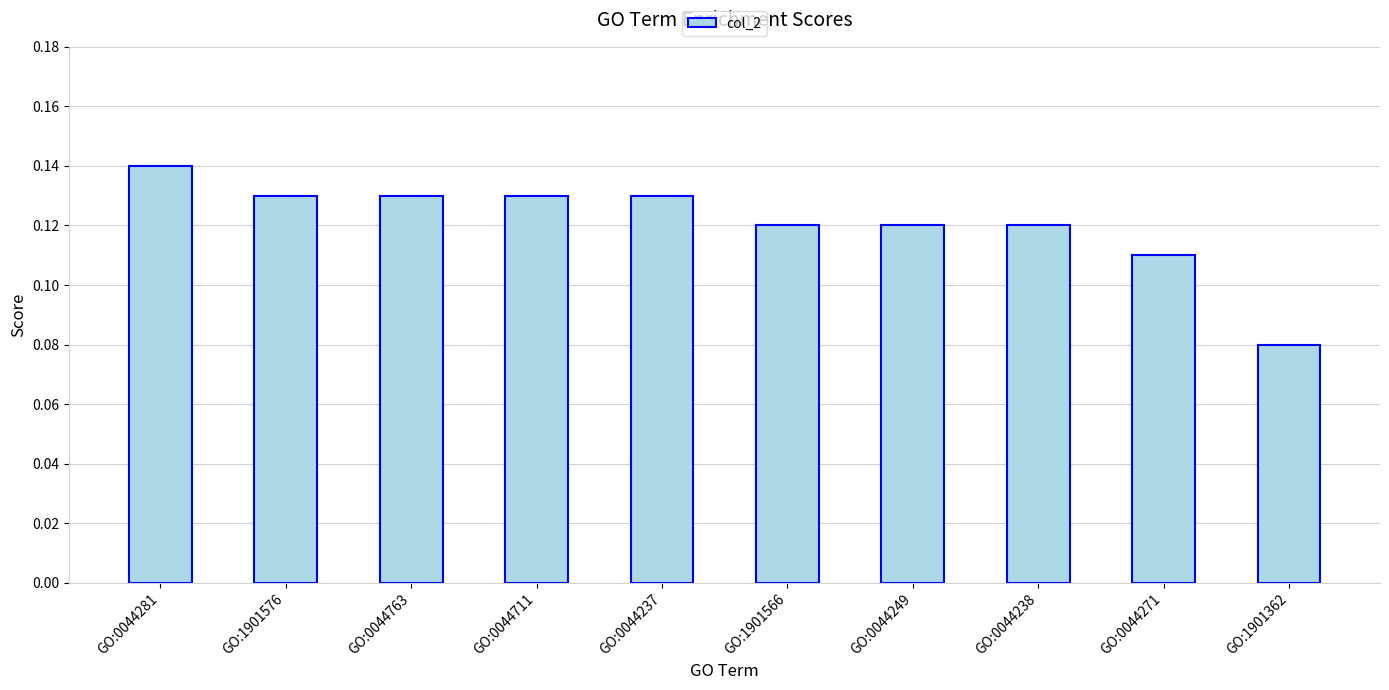

What is the sum of the values at GO:0044281 and GO:0044711?

0.3